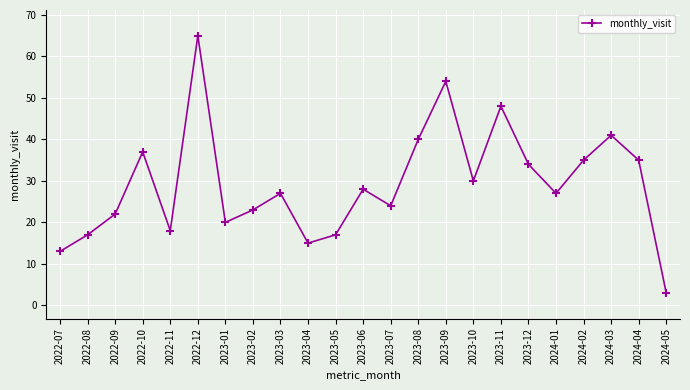

Reading right to left, list all the values displayed in this chart.

3	35	41	35	27	34	48	30	54	40	24	28	17	15	27	23	20	65	18	37	22	17	13